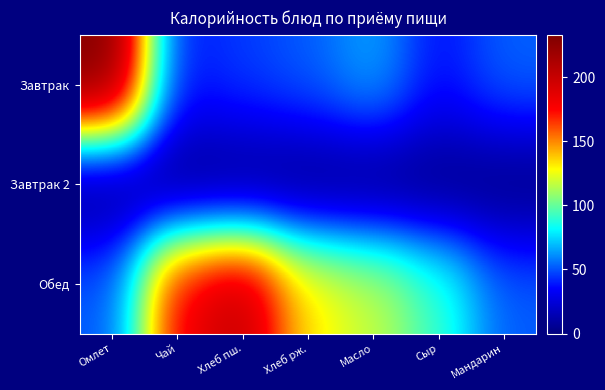

Reading right to left, extract all data points from this chart.

Завтрак: Мандарин=53.0	Сыр=36.4	Масло=66.1	Хлеб рж.=51.8	Хлеб пш.=46.0	Чай=36.8	Омлет=232.9
Завтрак 2: Мандарин=0.0	Сыр=0.0	Масло=0.0	Хлеб рж.=0.0	Хлеб пш.=0.0	Чай=0.0	Омлет=0.0
Обед: Мандарин=51.8	Сыр=92.0	Масло=118.2	Хлеб рж.=132.3	Хлеб пш.=204.0	Чай=181.8	Омлет=50.7